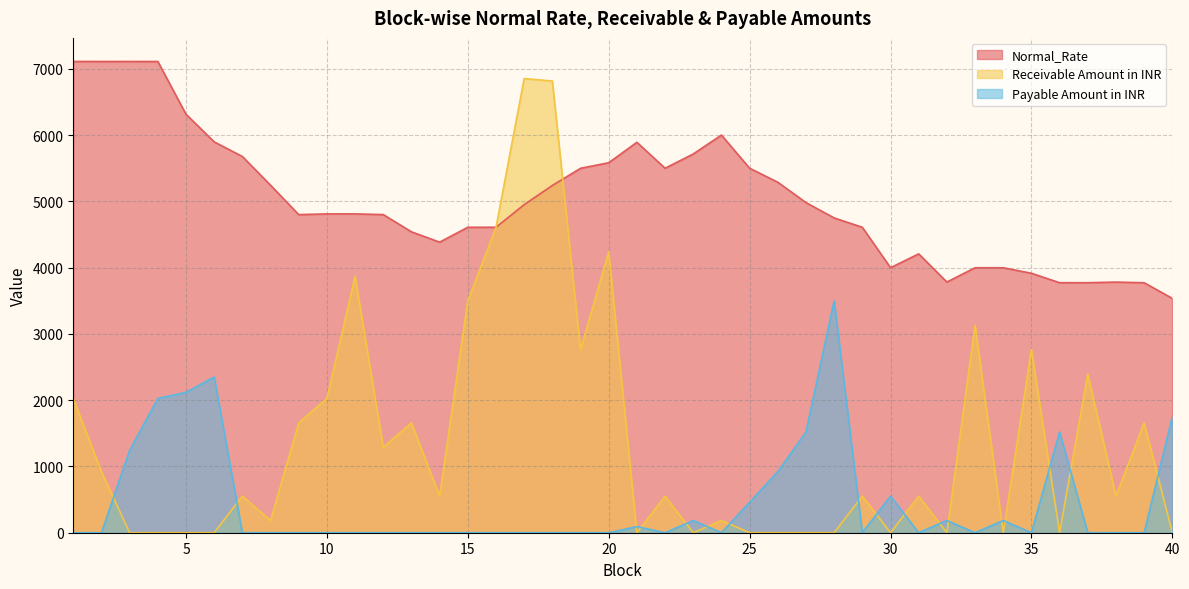

What is the difference between the Normal_Rate values at 33 and 5?

2316.1